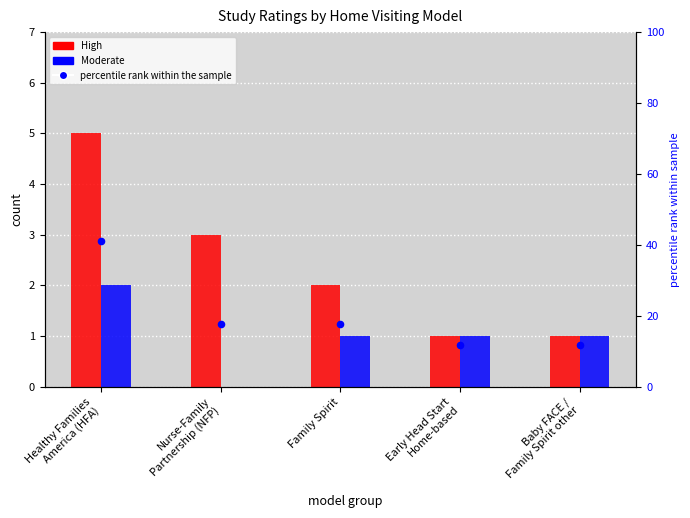

At which category is the sum across all series the highest?

Healthy Families
America (HFA)